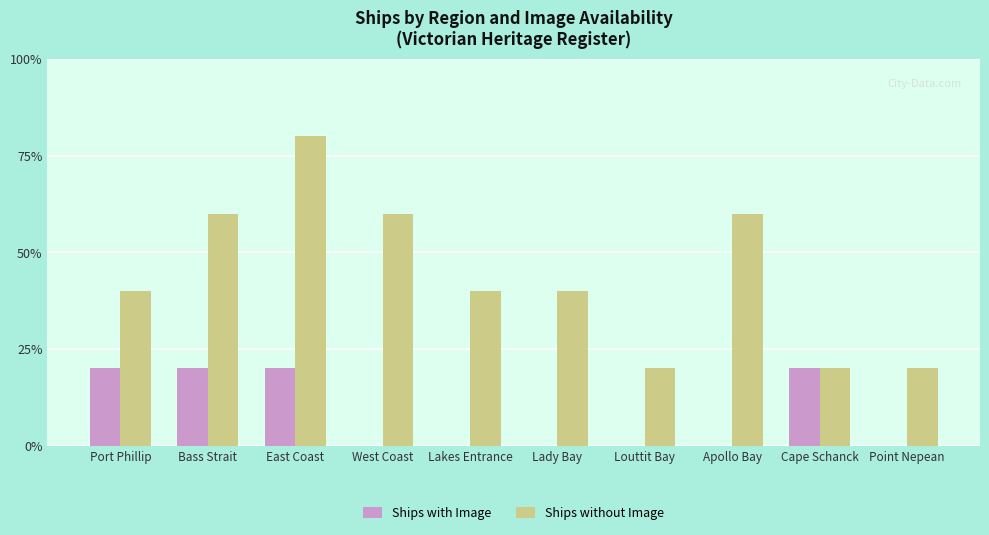

The Ships without Image series shows 31 at Point Nepean. True or false?

False